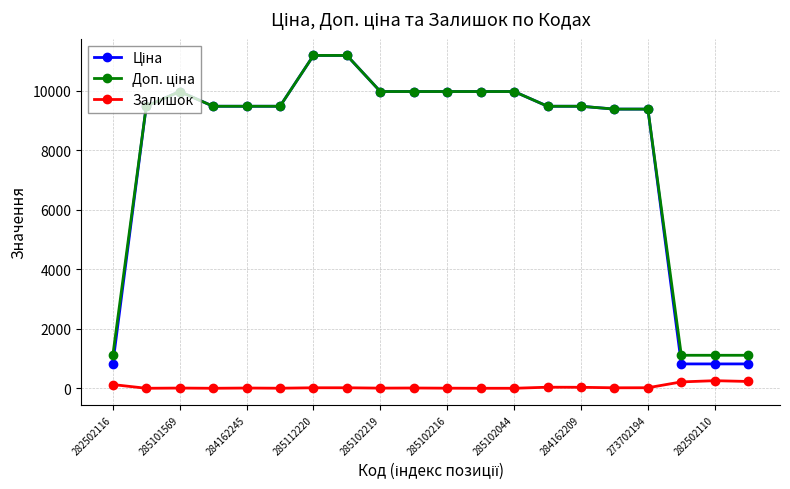

At how many categories does at least one series exceed 4544?

16